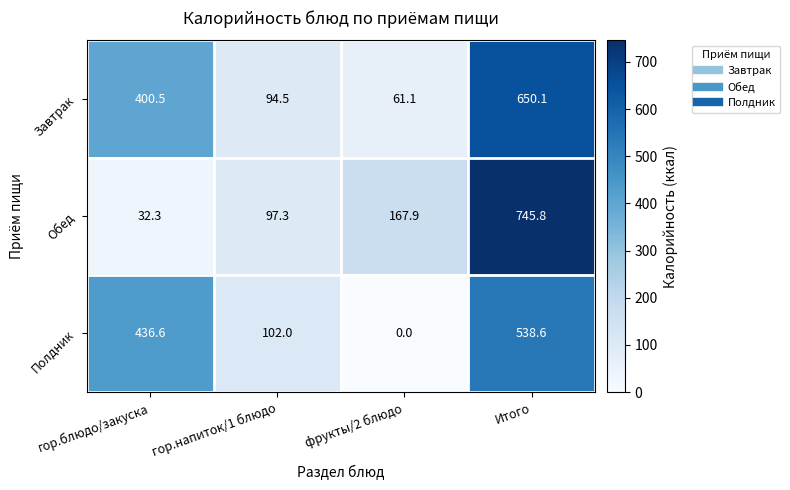

At which category is the sum across all series the highest?

Итого